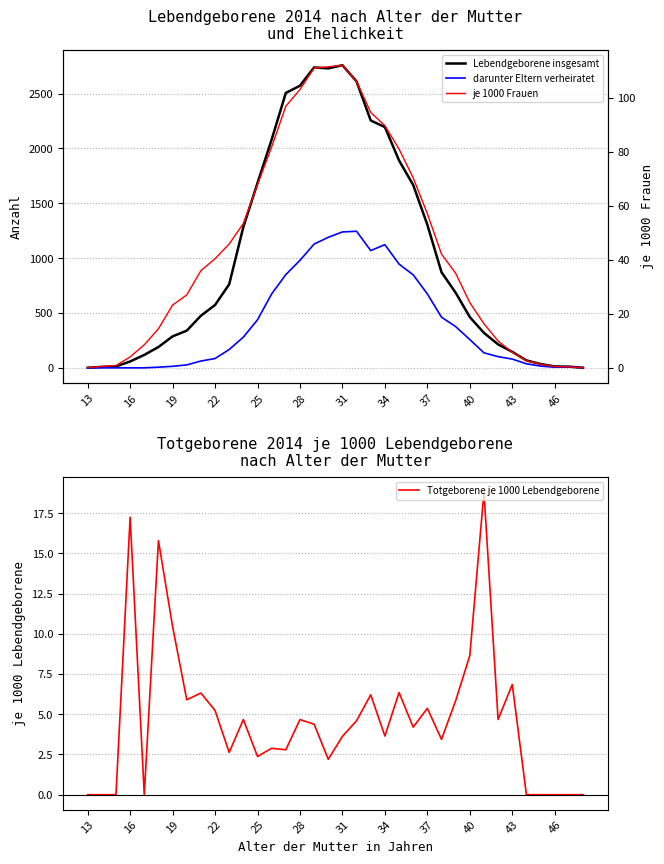

At how many categories does at least one series exceed 2173?

8